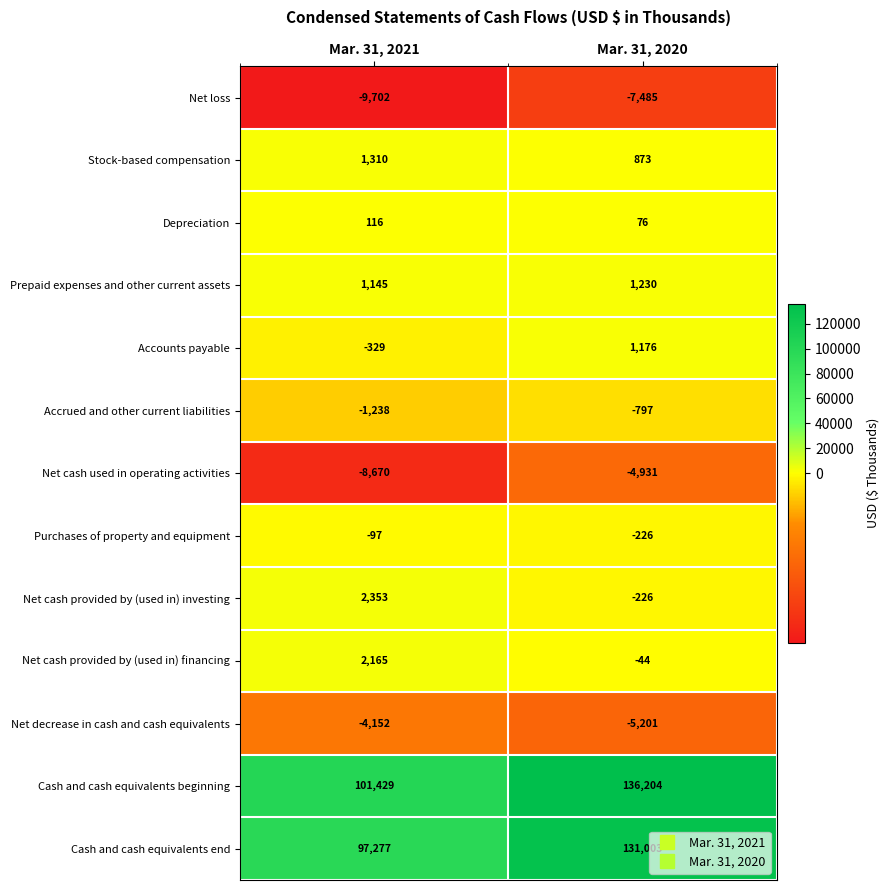

List the series in order of their peak value, highest first.

Cash and cash equivalents beginning, Cash and cash equivalents end, Net cash provided by (used in) investing, Net cash provided by (used in) financing, Stock-based compensation, Prepaid expenses and other current assets, Accounts payable, Depreciation, Purchases of property and equipment, Accrued and other current liabilities, Net decrease in cash and cash equivalents, Net cash used in operating activities, Net loss